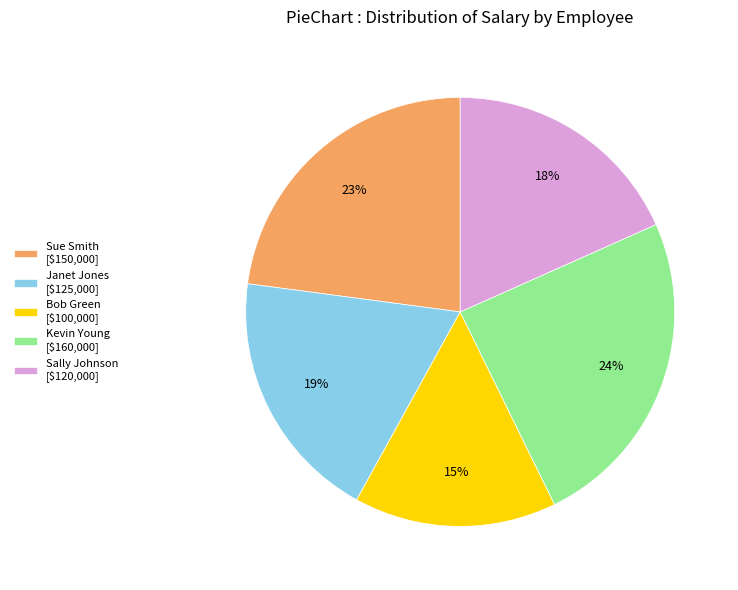

Is Bob Green the majority of the pie?

No